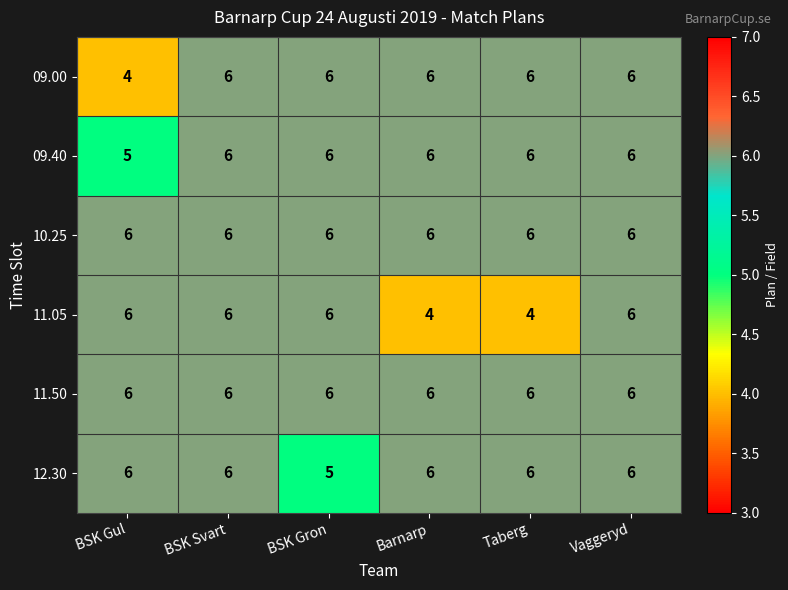

What value does the 11.50 series have at BSK Gul?

6